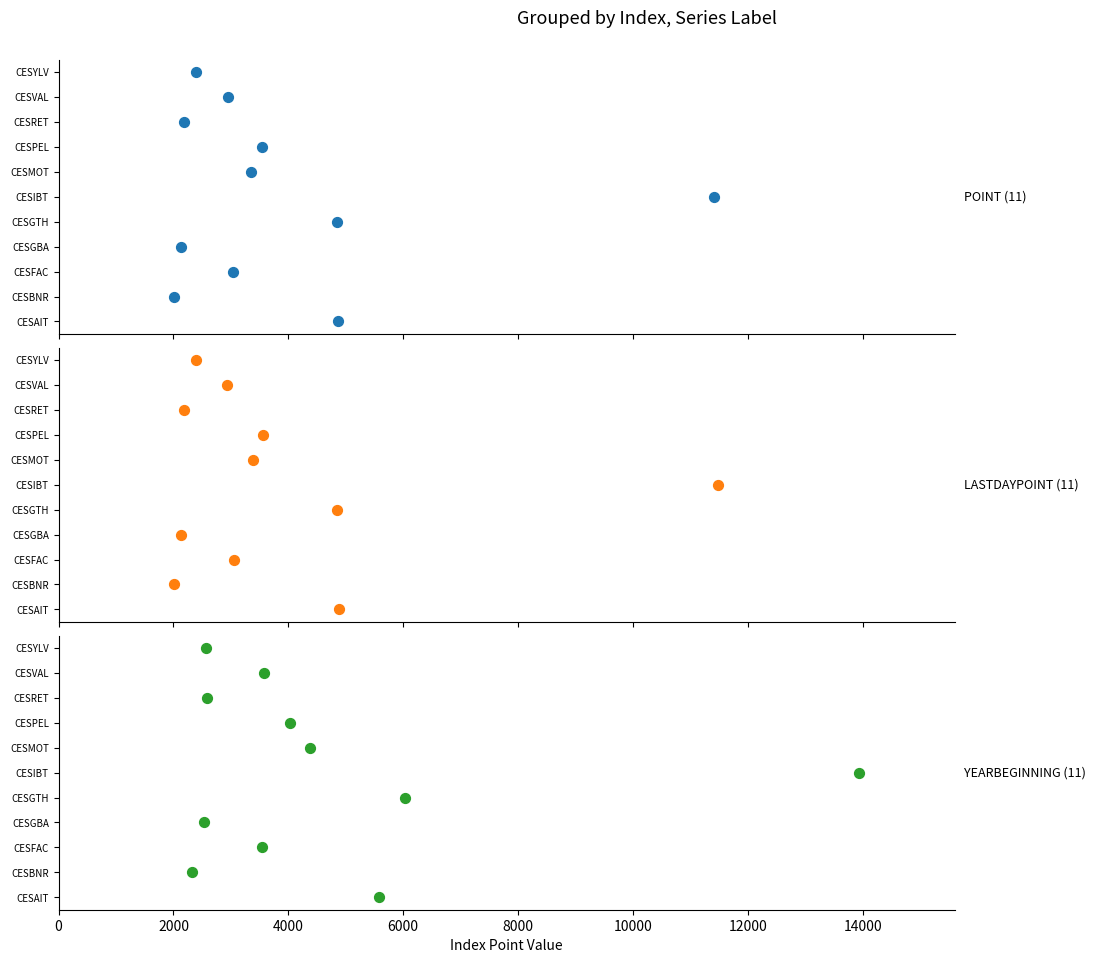

What are all the series names shown in the legend?

POINT, LASTDAYPOINT, YEARBEGINNING